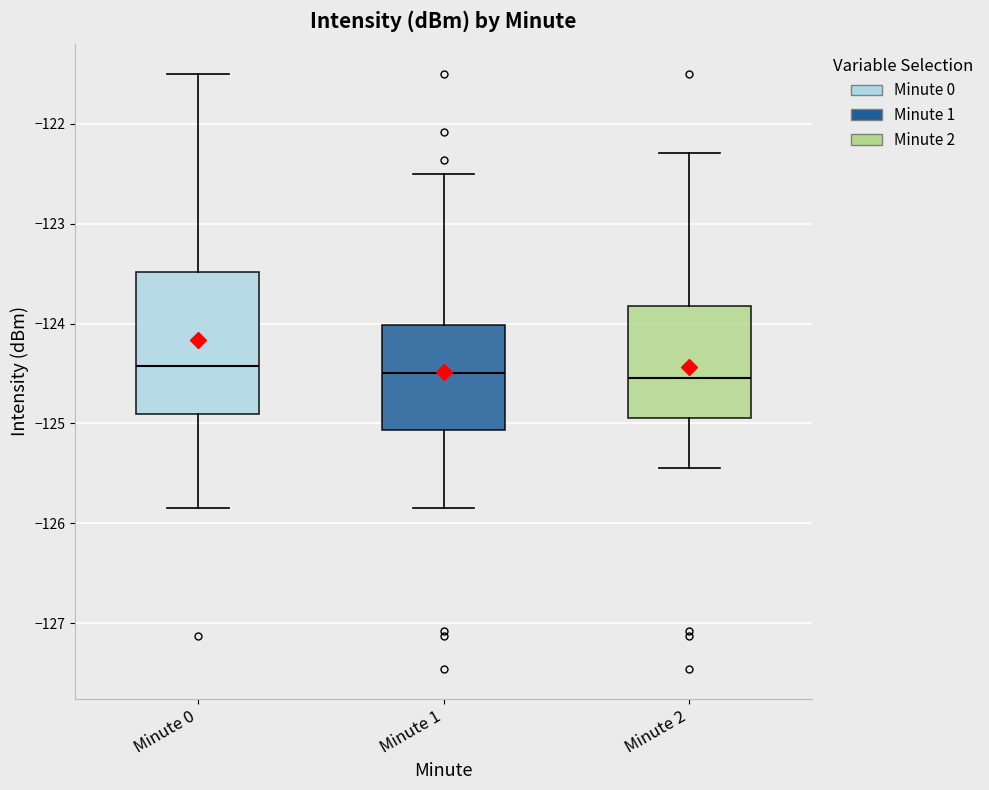

Comparing the boxes themselves (not the whiskers), which one is the tallest?

Minute 0